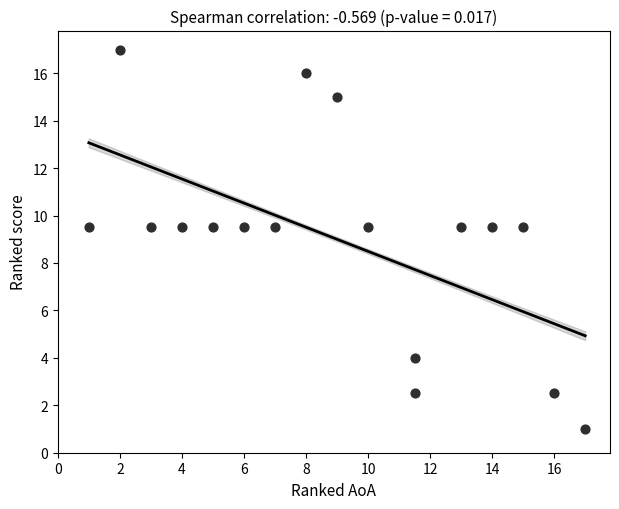

What is the range of Y values (max minus min)?

16.0